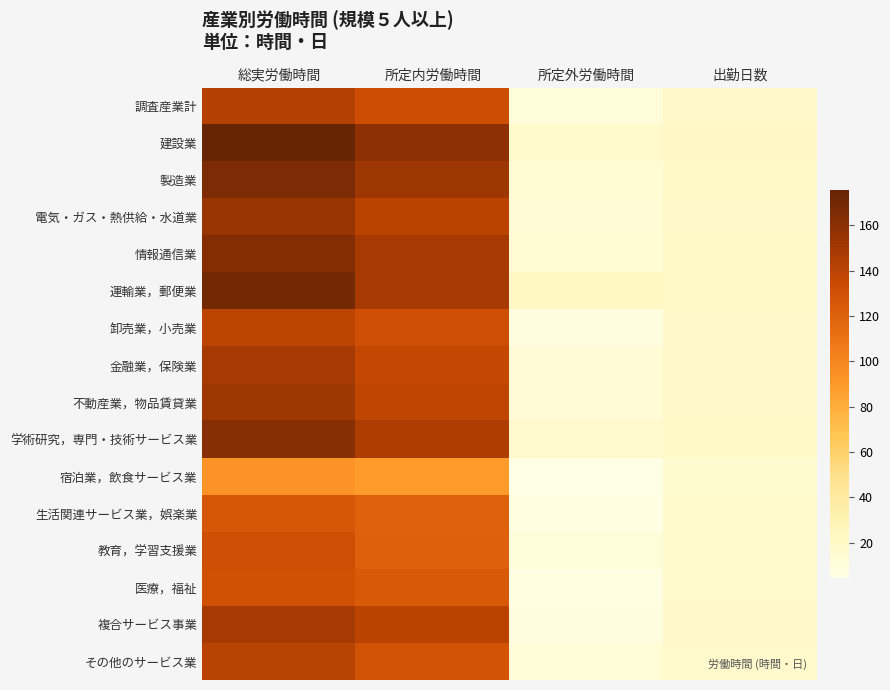

Which series has the widest spread of values?

建設業